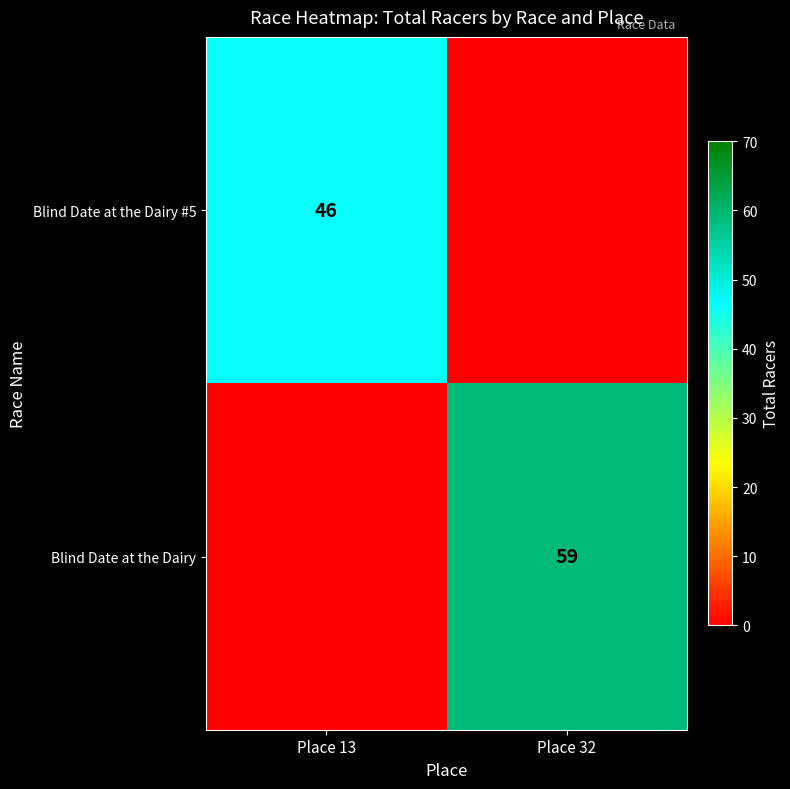

Which has a higher value, Place 32 or Place 13?

Place 13